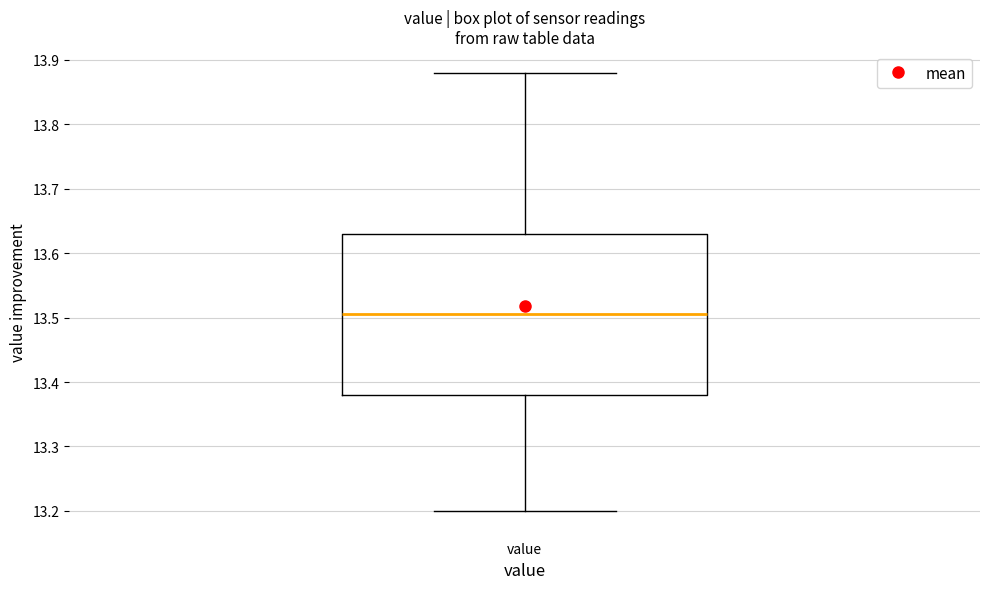

Transcribe this box plot: give where the median line is, the range the box spans, and where the two whiskers end, as read against the y-axis. The values are not printed on the chart, so give them approximately, as read against the axis.

median 13.51, box 13.38 to 13.63, whiskers 13.20 to 13.88